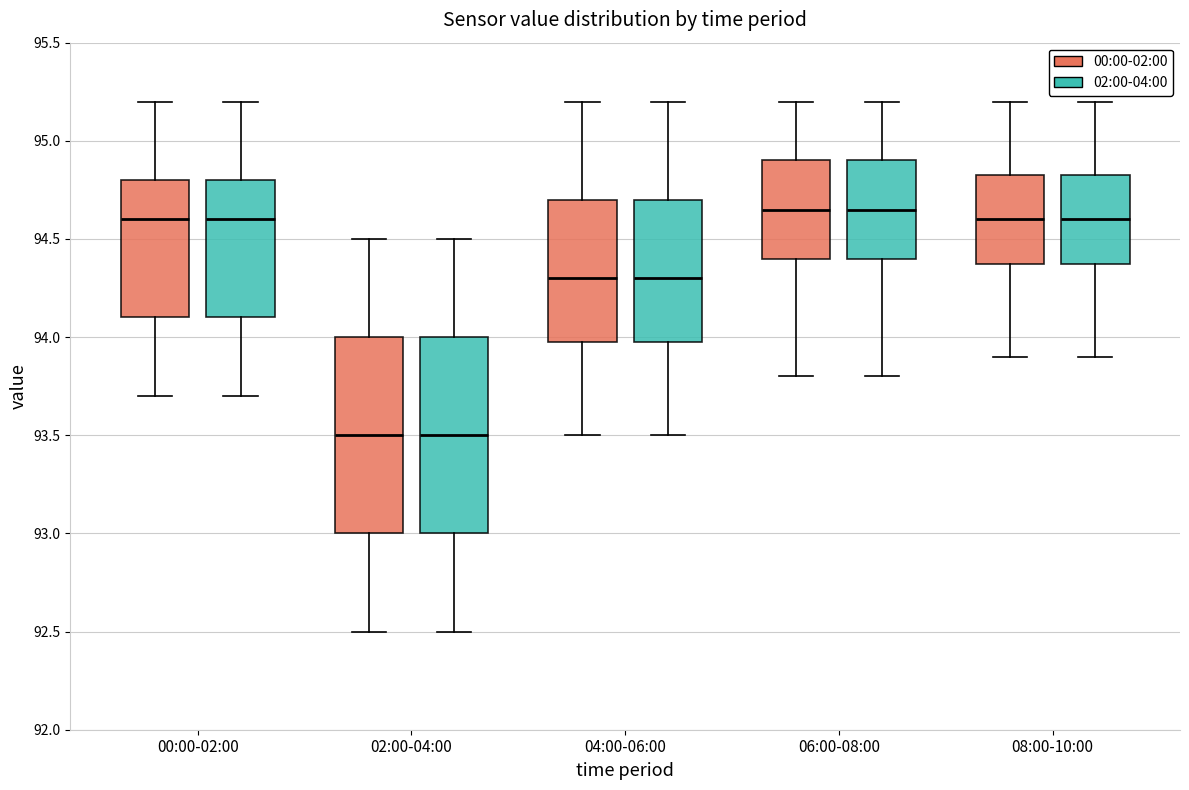

Reading left to right, read every box against the y-axis: the position of its median line, the range the box covers, and the ends of its whiskers. The values are not printed on the chart, so give them approximately, as read against the axis.

00:00-02:00 (00:00-02:00): median 94.60, box 94.10 to 94.80, whiskers 93.70 to 95.20
00:00-02:00 (02:00-04:00): median 94.60, box 94.10 to 94.80, whiskers 93.70 to 95.20
02:00-04:00 (00:00-02:00): median 93.50, box 93.00 to 94.00, whiskers 92.50 to 94.50
02:00-04:00 (02:00-04:00): median 93.50, box 93.00 to 94.00, whiskers 92.50 to 94.50
04:00-06:00 (00:00-02:00): median 94.30, box 94.00 to 94.70, whiskers 93.50 to 95.20
04:00-06:00 (02:00-04:00): median 94.30, box 94.00 to 94.70, whiskers 93.50 to 95.20
06:00-08:00 (00:00-02:00): median 94.65, box 94.40 to 94.90, whiskers 93.80 to 95.20
06:00-08:00 (02:00-04:00): median 94.65, box 94.40 to 94.90, whiskers 93.80 to 95.20
08:00-10:00 (00:00-02:00): median 94.60, box 94.40 to 94.85, whiskers 93.90 to 95.20
08:00-10:00 (02:00-04:00): median 94.60, box 94.40 to 94.85, whiskers 93.90 to 95.20